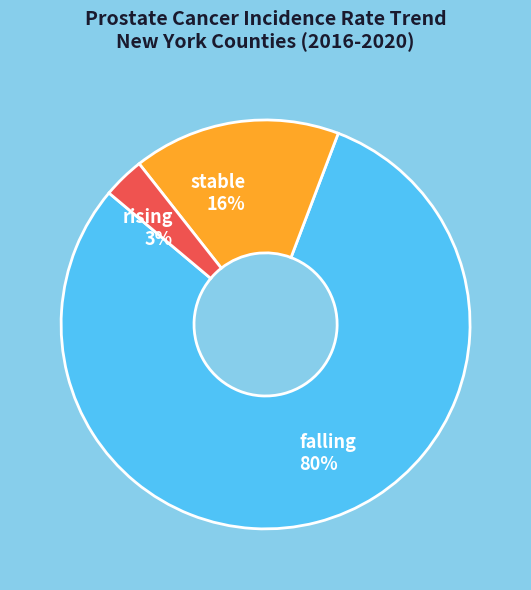

To the nearest percent, what is the average slice percentage?

33%